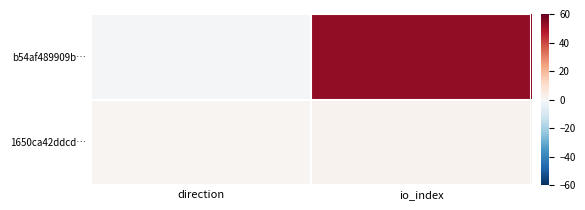

At how many categories does at least one series exceed 47?

1